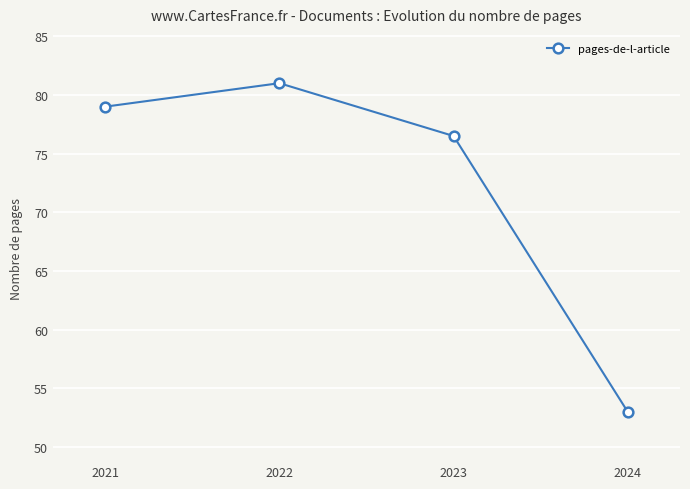

Rank the categories by value from lowest to highest.

2024, 2023, 2021, 2022